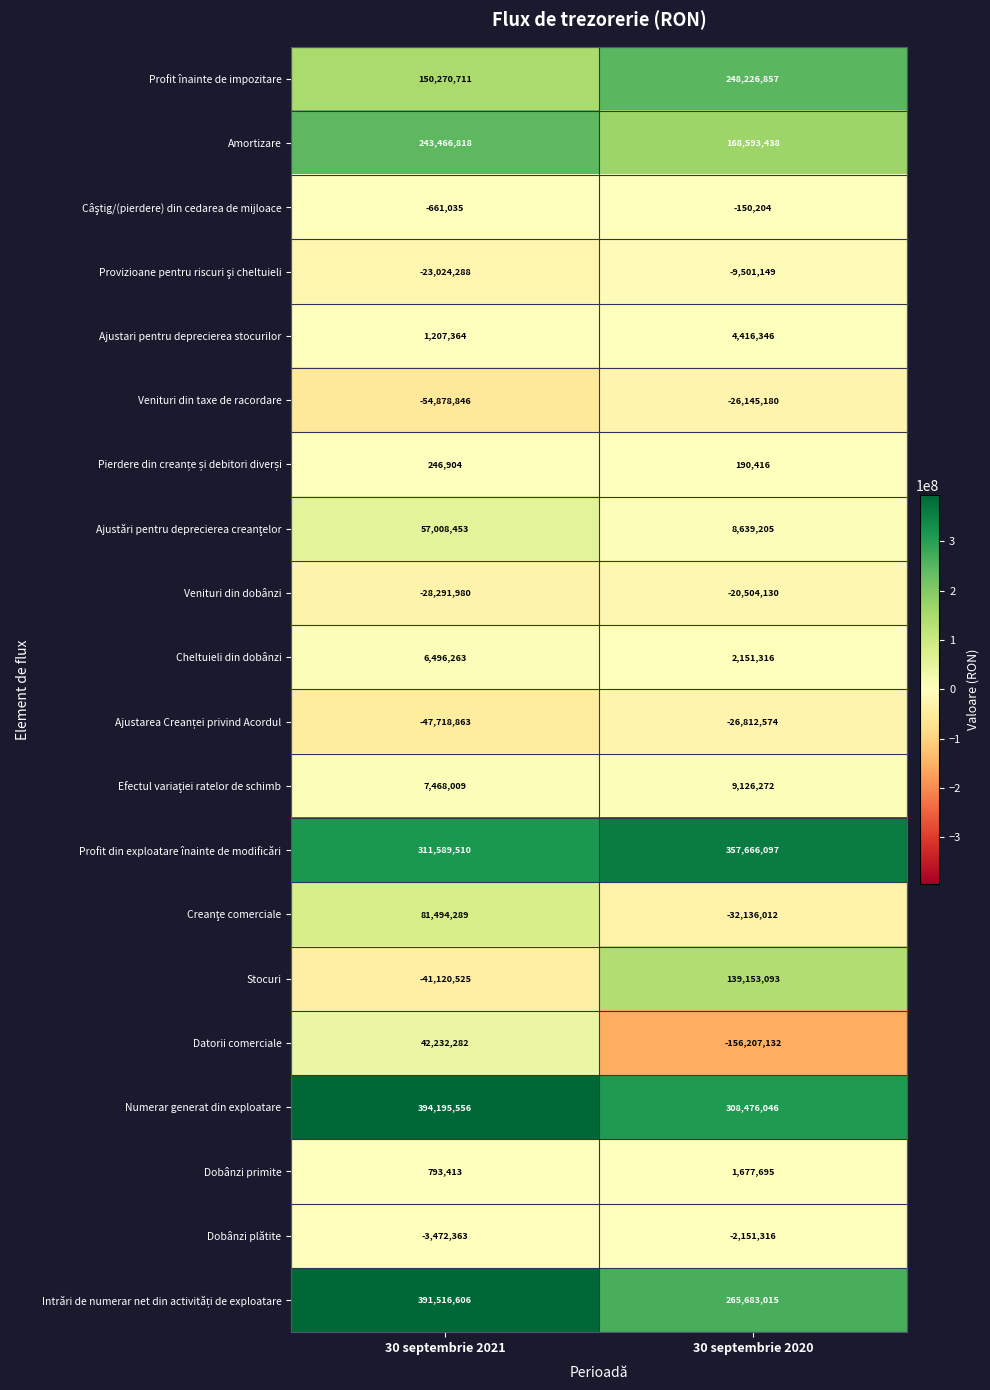

At which label does Dobânzi primite reach its peak?

30 septembrie 2020